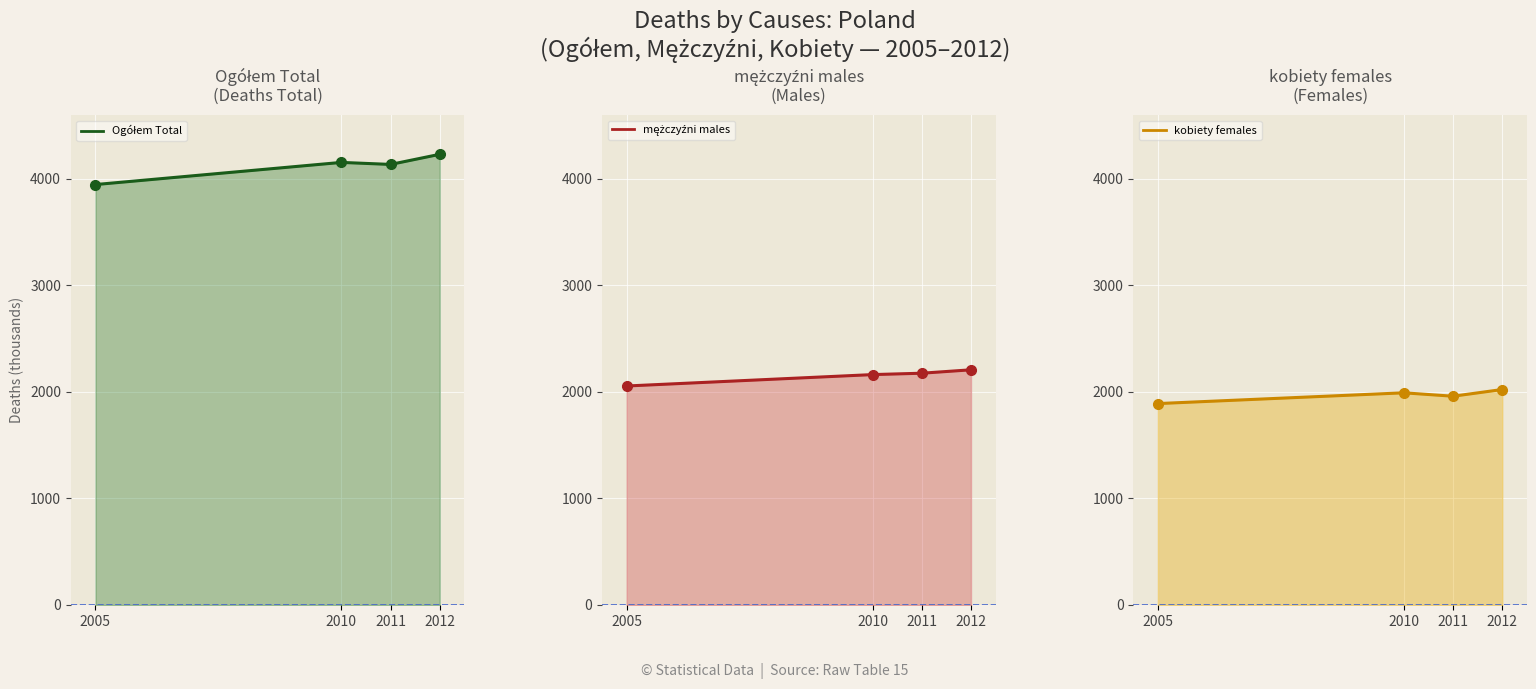

Reading right to left, what are all the values shown in this chart?

Ogółem Total: 2012=4231	2011=4136	2010=4155	2005=3947
mężczyźni males: 2012=2208	2011=2176	2010=2163	2005=2056
kobiety females: 2012=2023	2011=1960	2010=1992	2005=1891